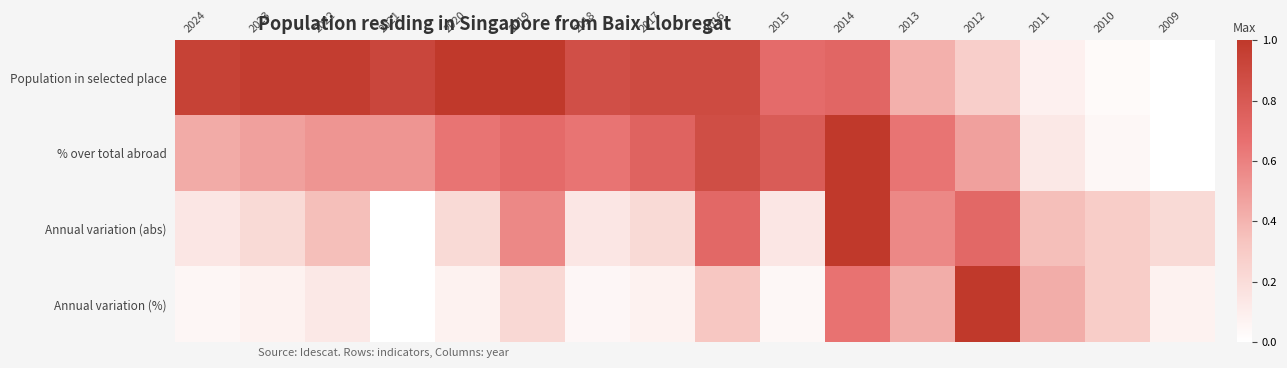

At how many categories does at least one series exceed 0?

16